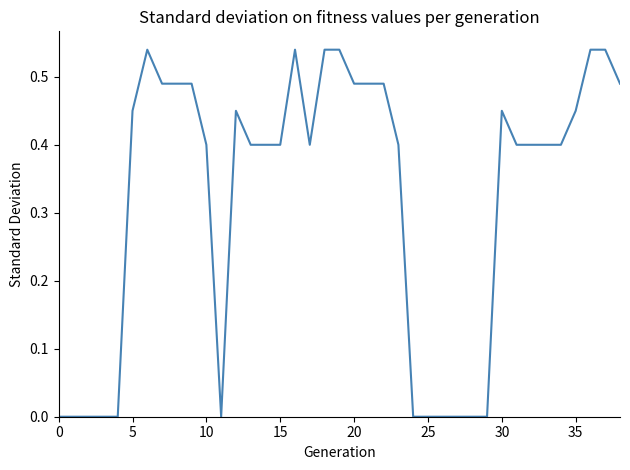

Reading left to right, transcribe all the data shown in this chart.

0.0	0.0	0.0	0.0	0.0	0.5	0.5	0.5	0.5	0.5	0.4	0.0	0.5	0.4	0.4	0.4	0.5	0.4	0.5	0.5	0.5	0.5	0.5	0.4	0.0	0.0	0.0	0.0	0.0	0.0	0.5	0.4	0.4	0.4	0.4	0.5	0.5	0.5	0.5